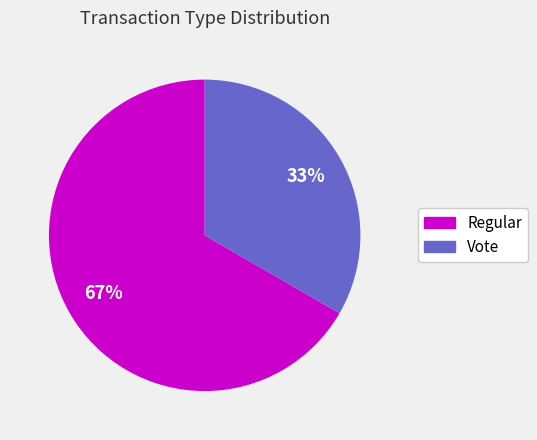

Which slice represents more than half of the pie?

Regular